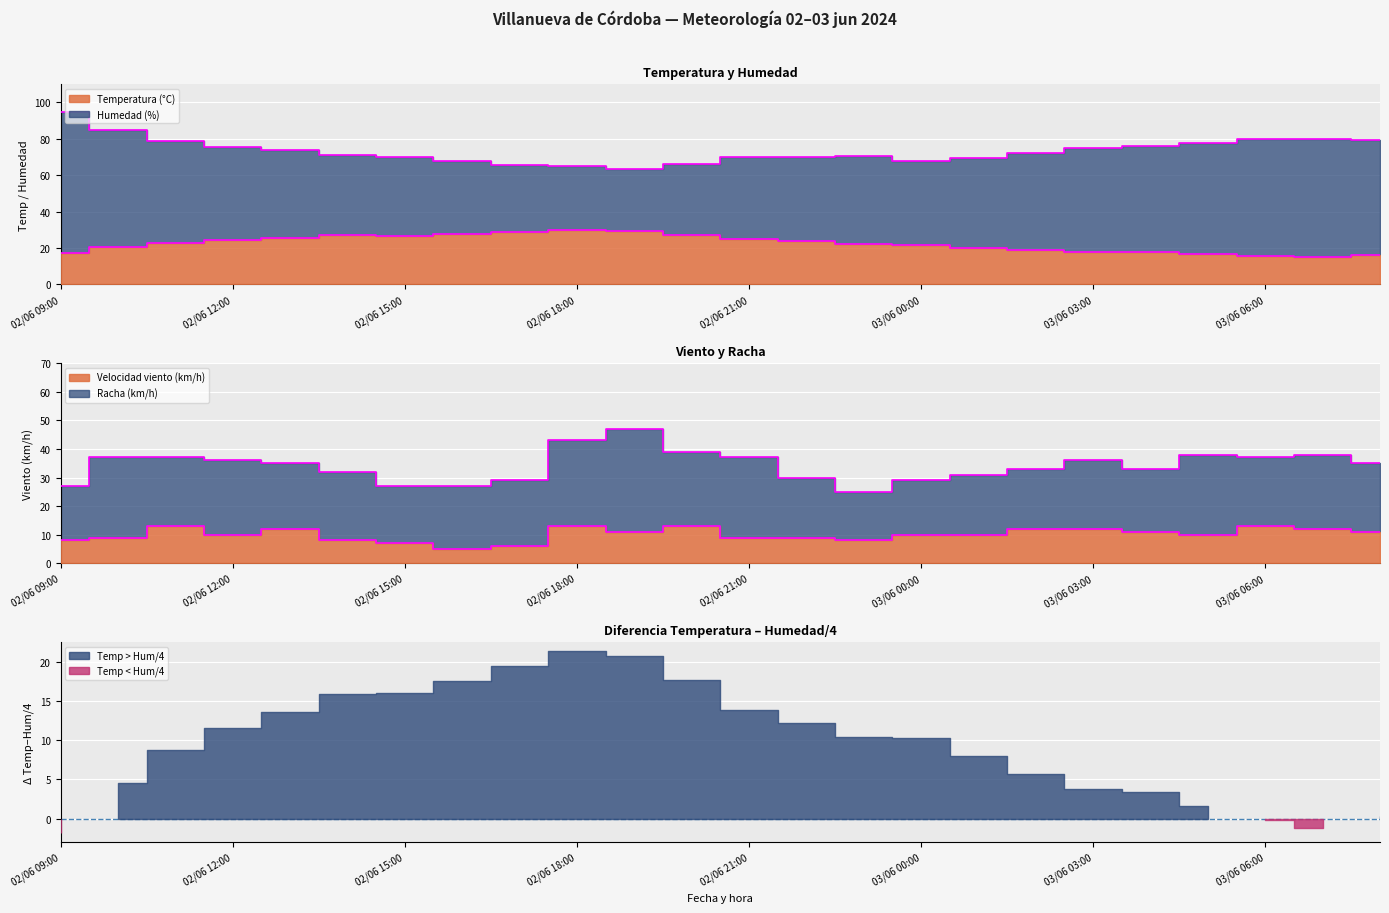

At which label does Velocidad viento (km/h) reach its peak?

02/06 11:00